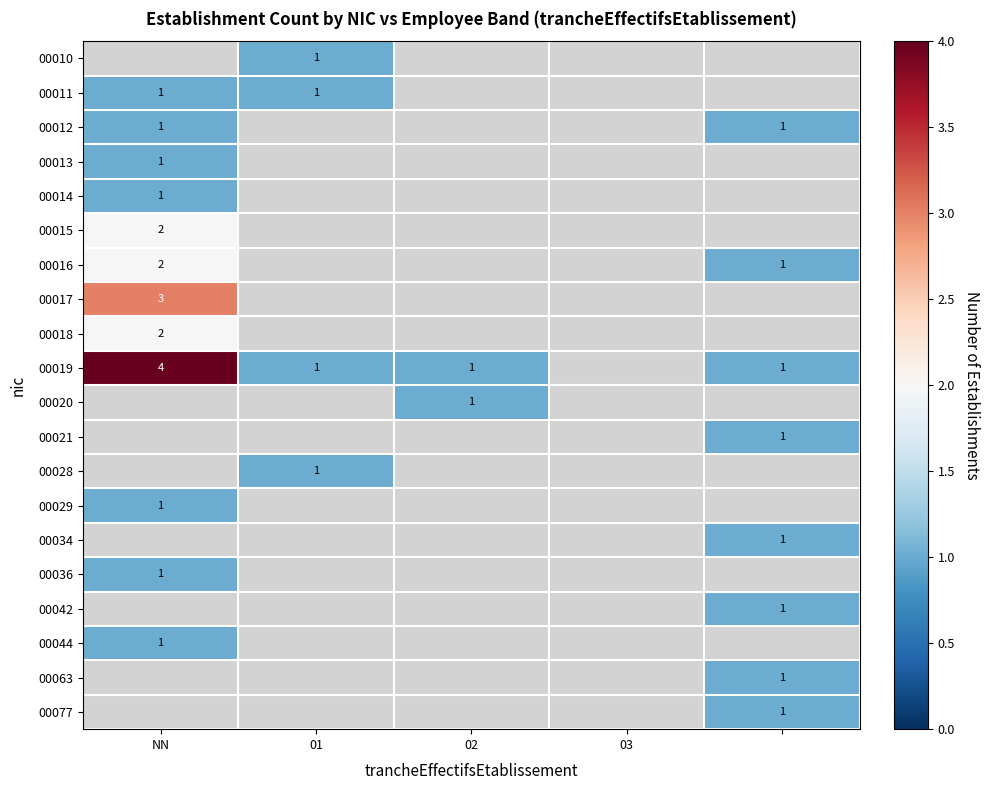

Which category has the highest value in the 00036 series?

NN